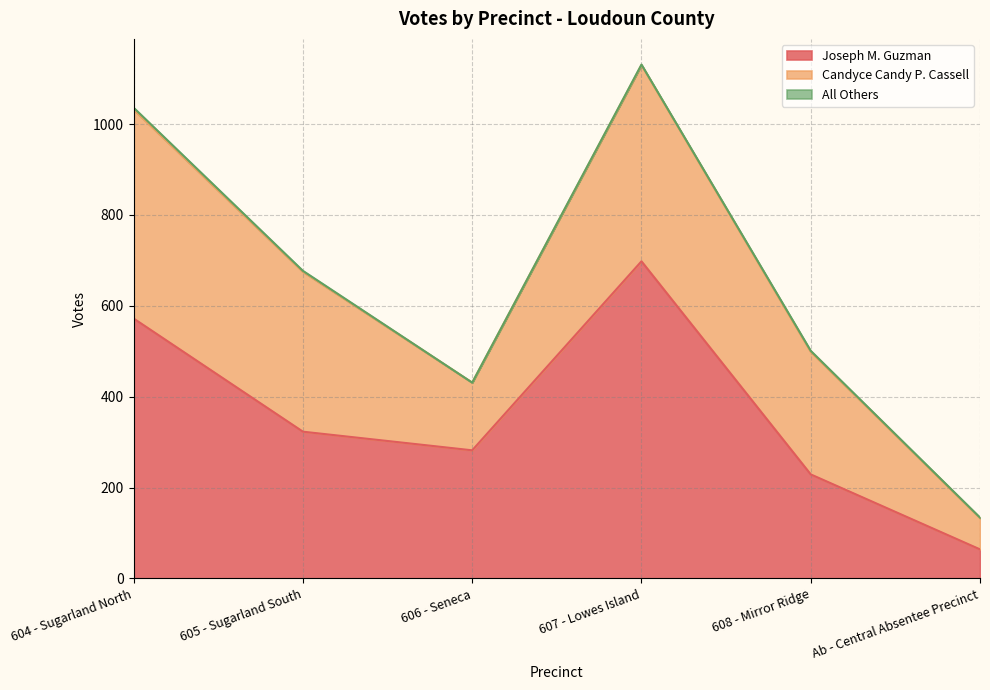

What is the minimum value for Candyce Candy P. Cassell?

69